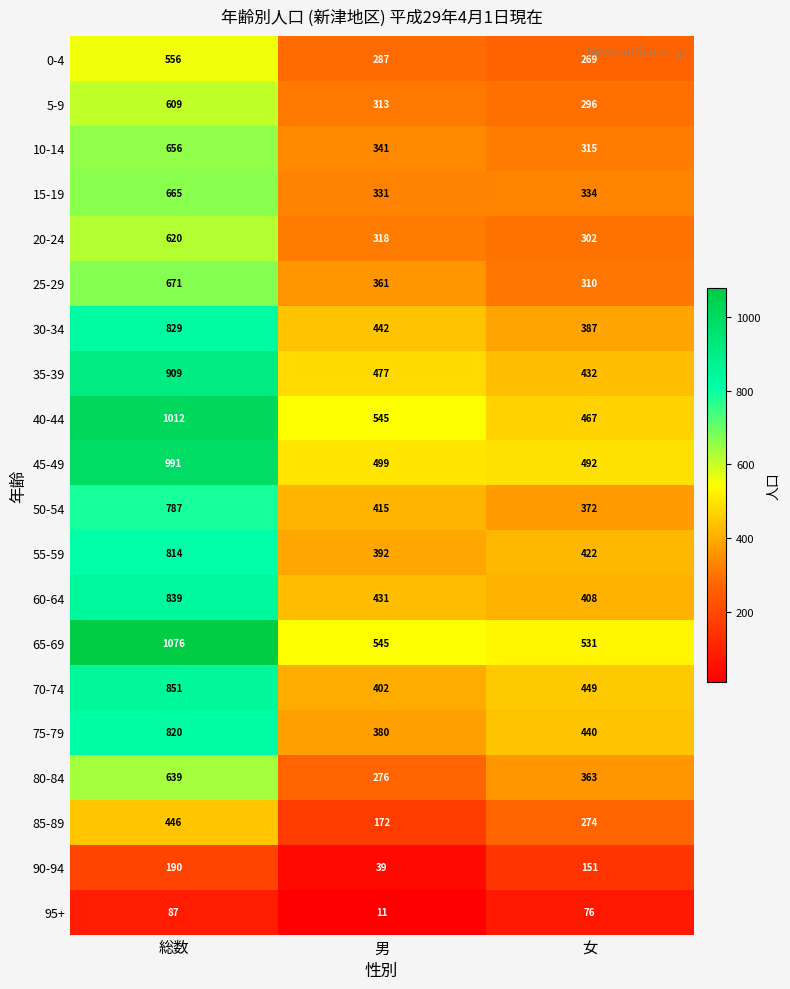

What is the difference between the maximum and minimum values in the 80-84 series?

363